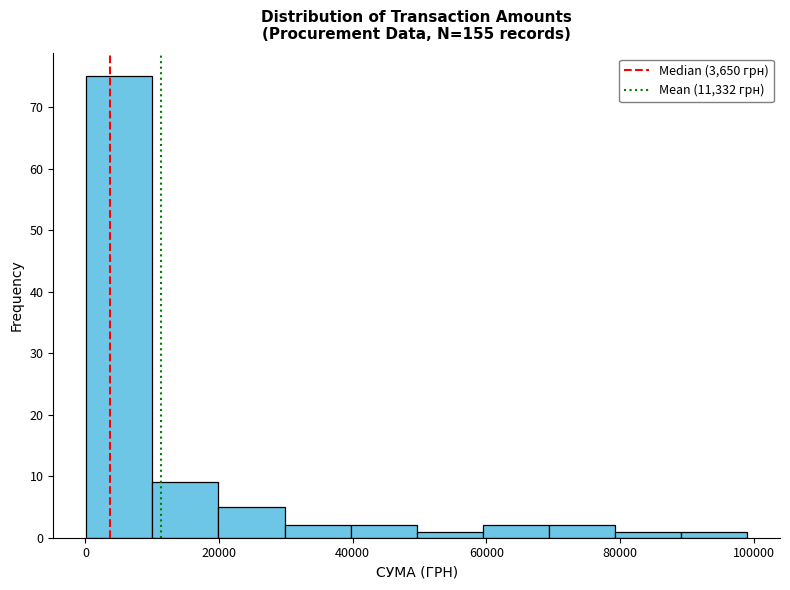

Reading left to right, transcribe this chart: for each bar, give the range it covers on the x-axis and its height. Neither the bar edges nor the heights are printed on the chart, so give them approximately, as read against the axes.

0 to 10000: 75
10000 to 20000: 9
20000 to 30000: 5
30000 to 40000: 2
40000 to 50000: 2
50000 to 60000: 1
60000 to 70000: 2
70000 to 80000: 2
80000 to 90000: 1
90000 to 100000: 1